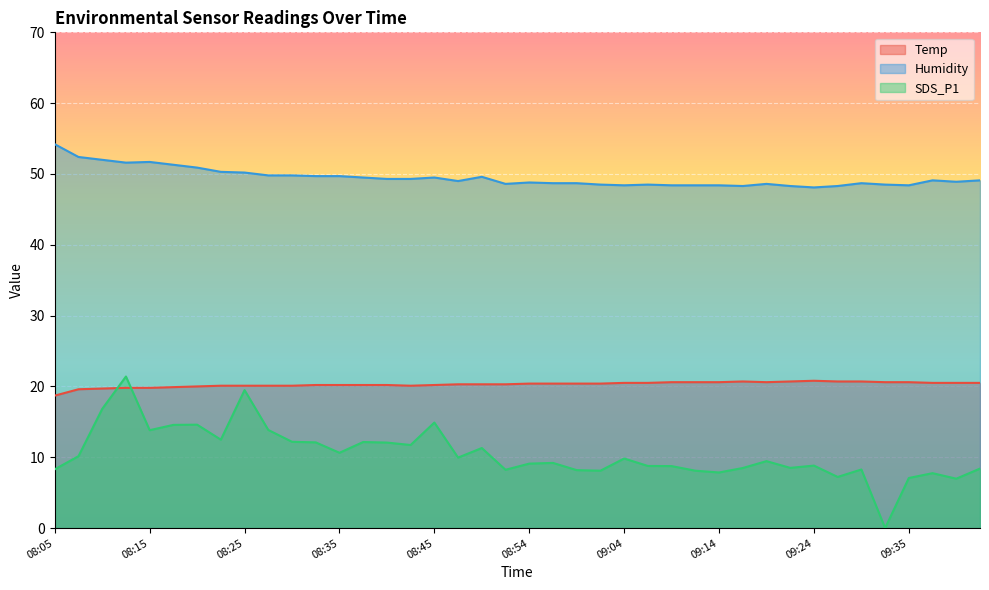

Rank the categories by Temp value from lowest to highest.

08:05, 08:07, 08:10, 08:12, 08:15, 08:18, 08:20, 08:23, 08:25, 08:28, 08:30, 08:42, 08:32, 08:35, 08:37, 08:40, 08:45, 08:47, 08:49, 08:52, 08:54, 08:57, 08:59, 09:02, 09:04, 09:07, 09:37, 09:40, 09:42, 09:09, 09:12, 09:14, 09:19, 09:32, 09:35, 09:16, 09:21, 09:27, 09:30, 09:24